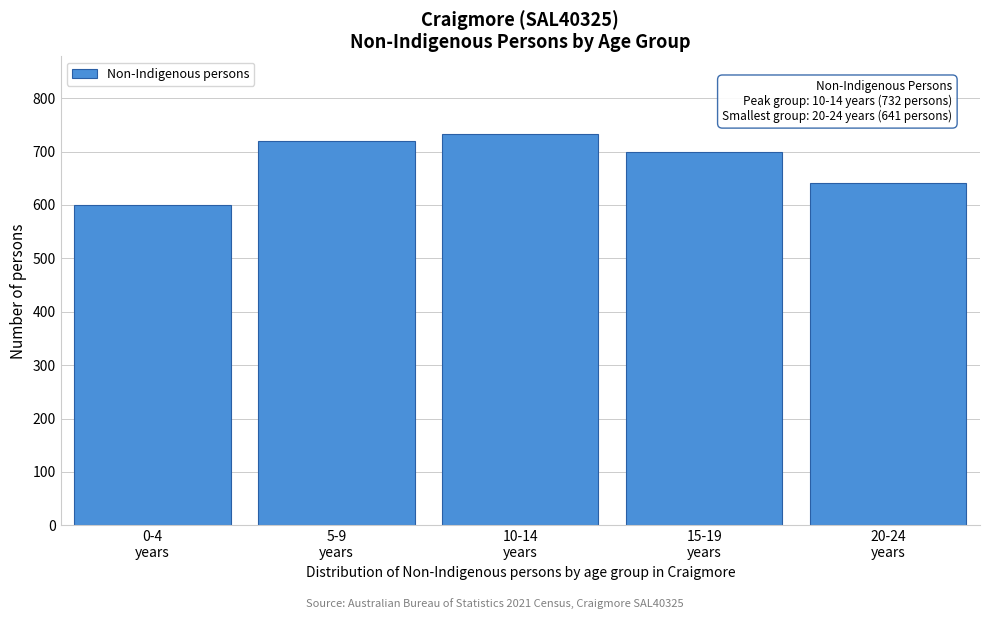

Reading right to left, list all the values displayed in this chart.

641	700	732	720	599